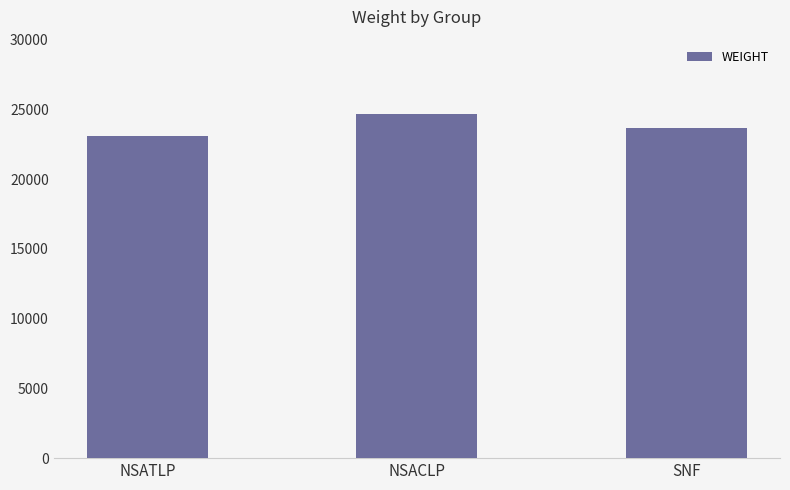

Which category has the lowest value across all series?

NSATLP